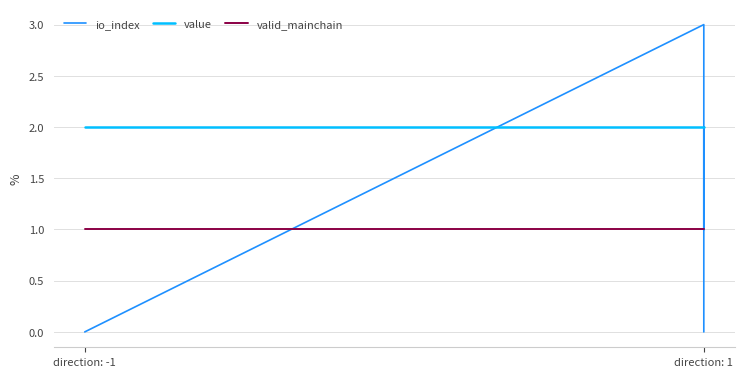

What is the maximum value for io_index?

3.0